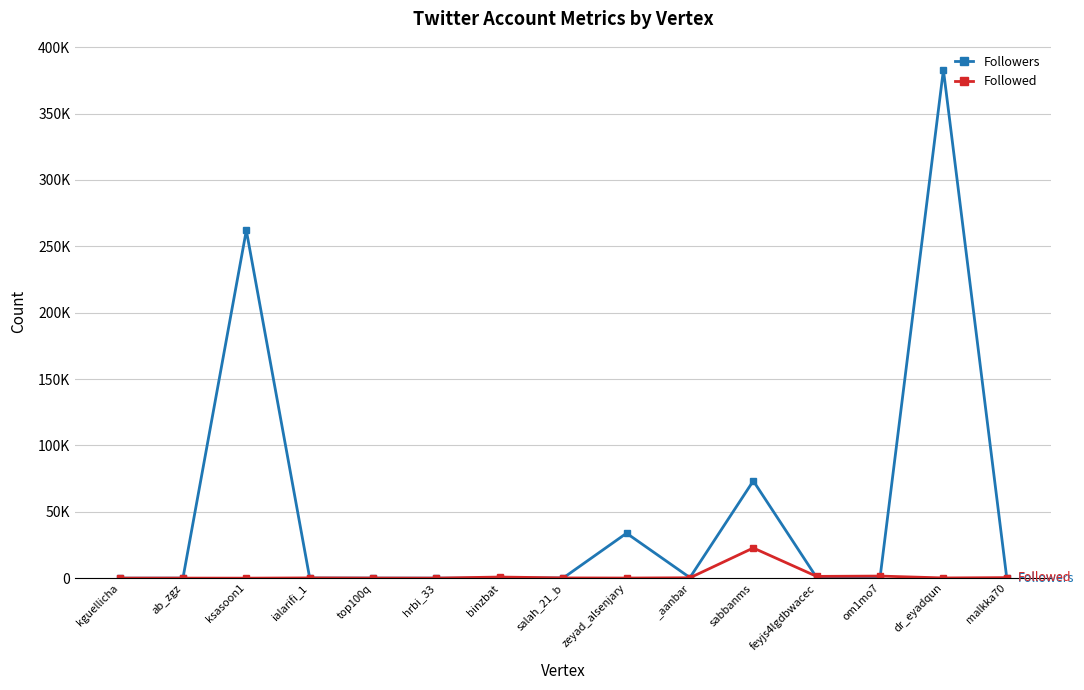

What is the value of the Followers point at the 7th from the left?

39